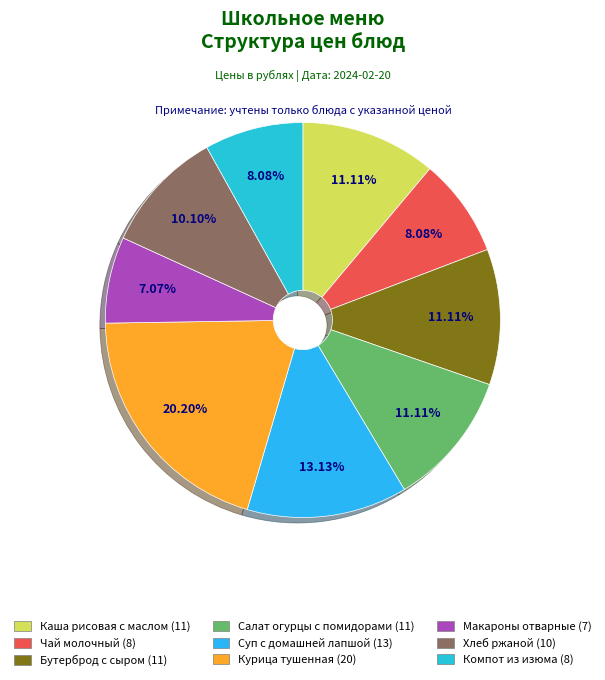

To the nearest percent, what portion does Хлеб ржаной represent?

10%